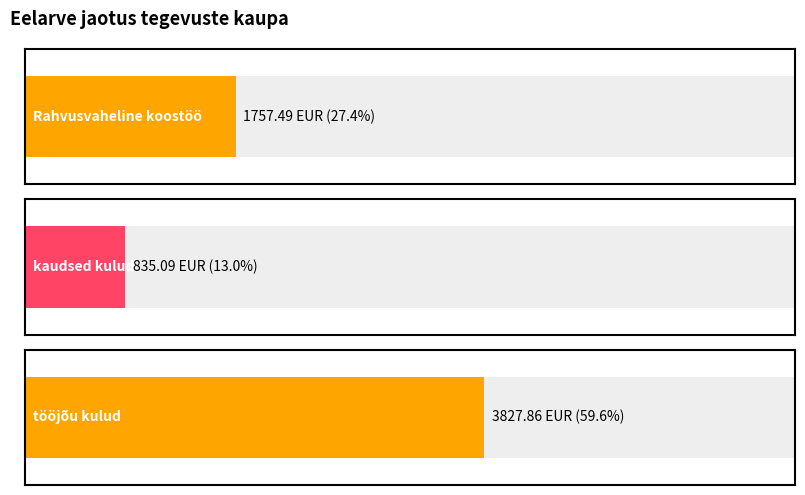

What is the lowest value of the Eelarve series?

835.1